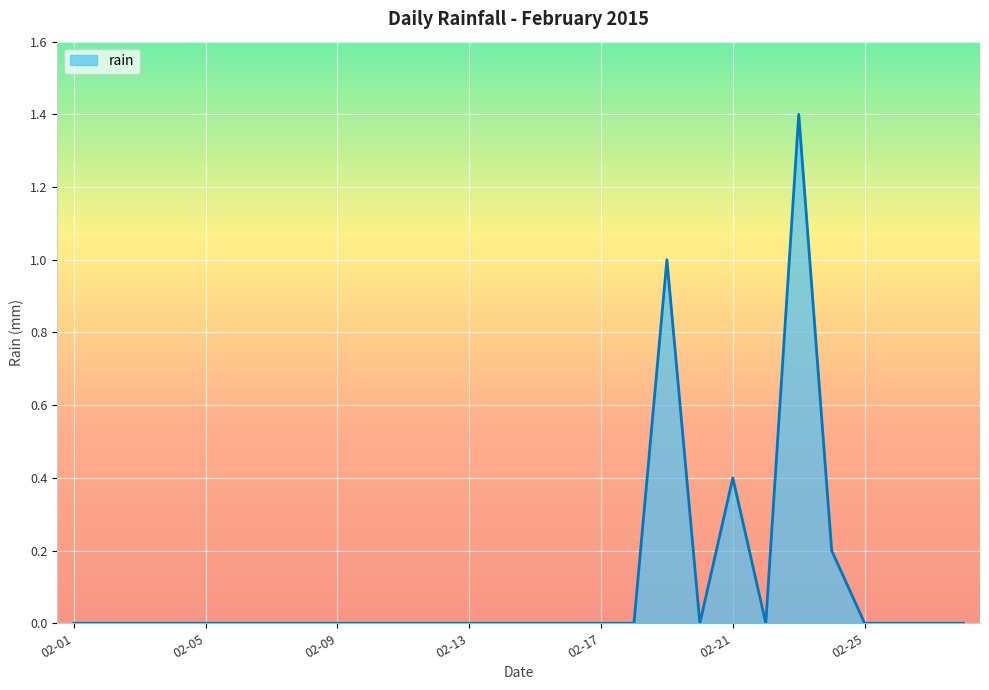

What is the difference between the maximum and minimum values?

1.4